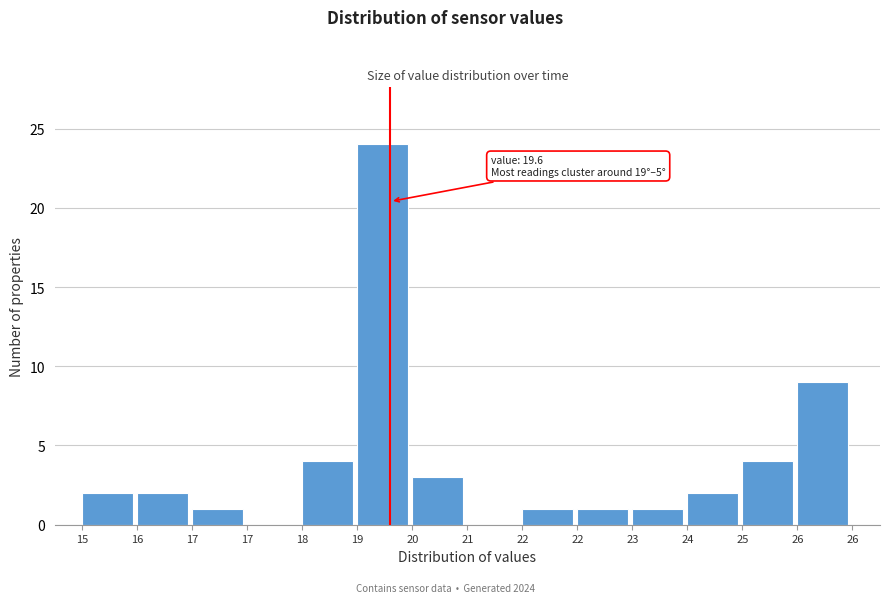

How many categories are shown in the chart?

14